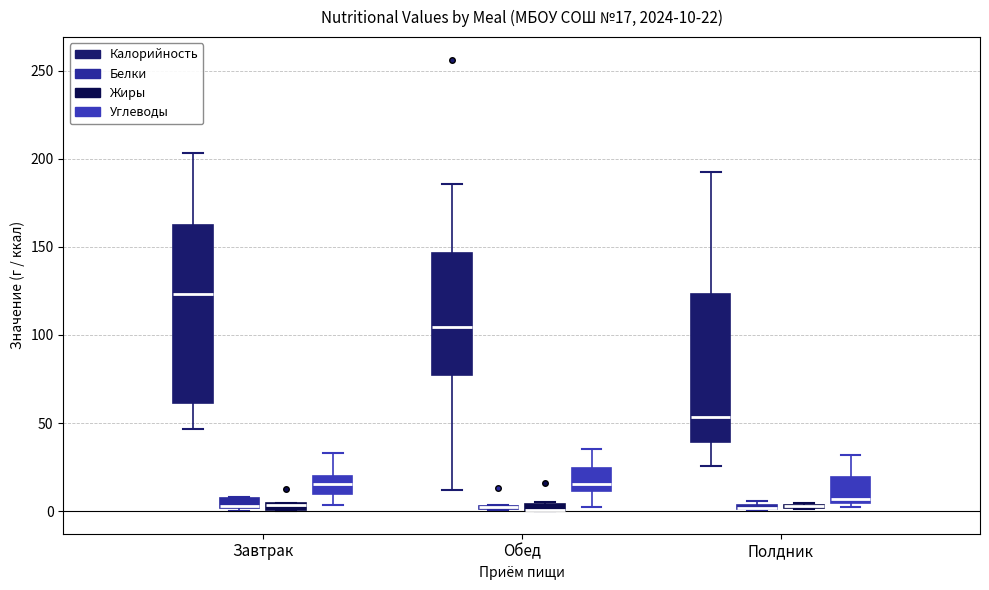

Comparing the boxes themselves (not the whiskers), which one is the tallest?

Завтрак (Калорийность)